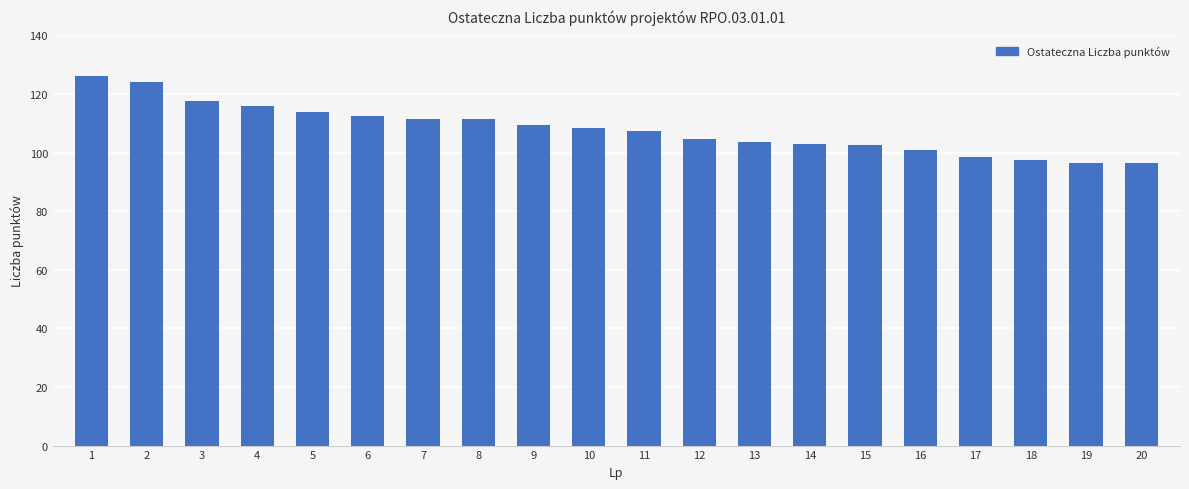

What is the difference between the maximum and second lowest values?

29.5